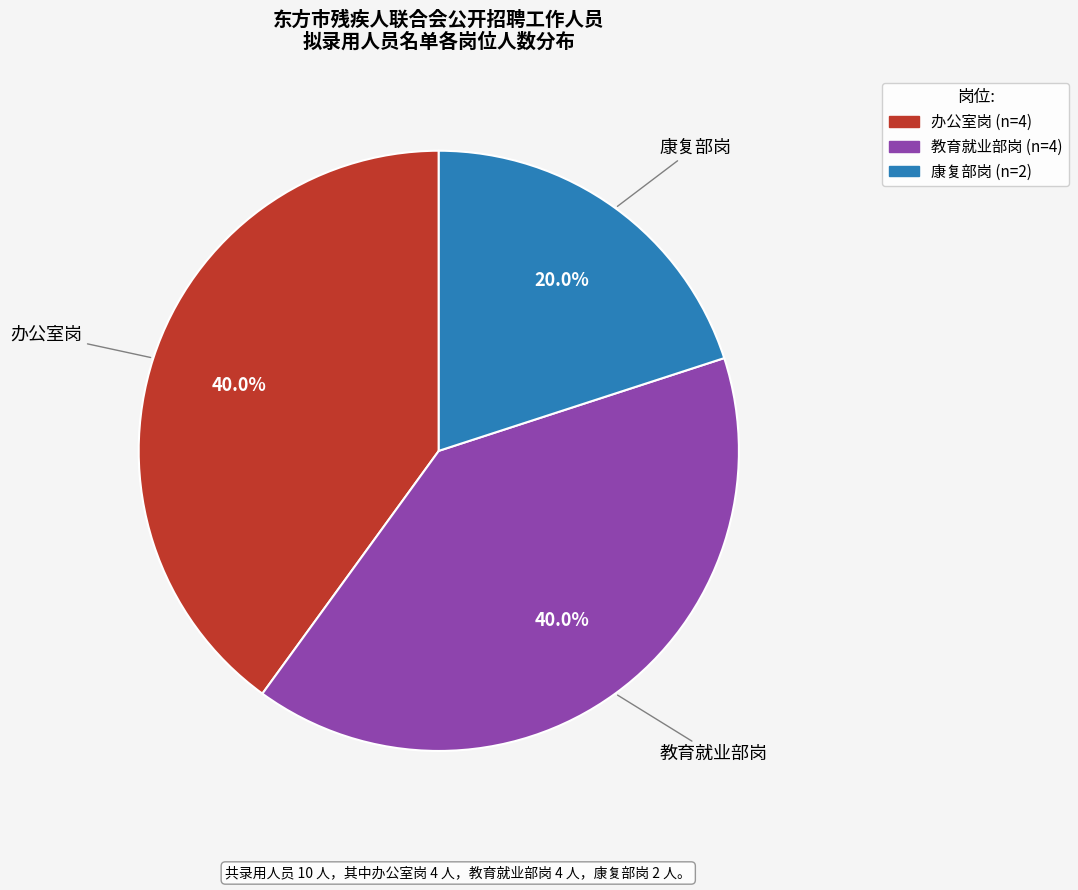

Count the number of slices in the pie.

3